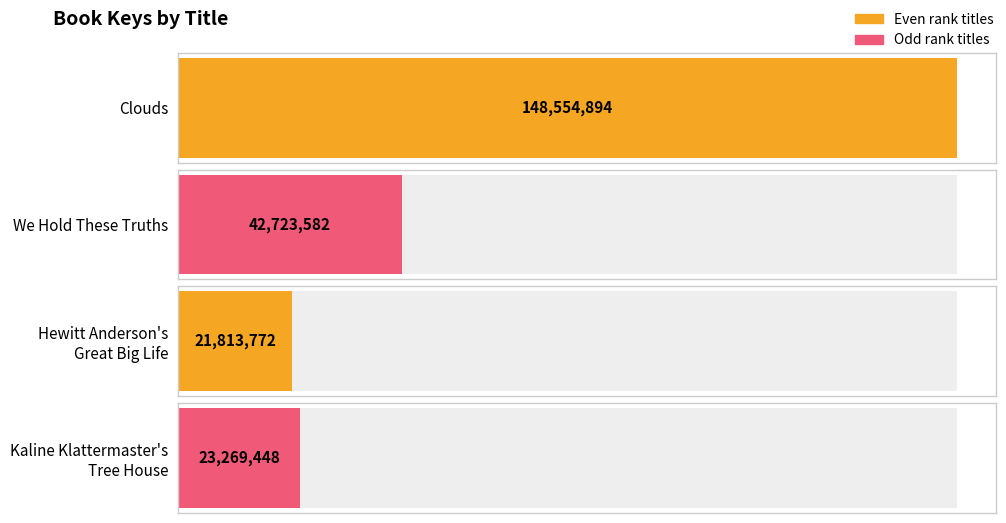

The chart shows a value of 148554894 at Clouds. True or false?

True